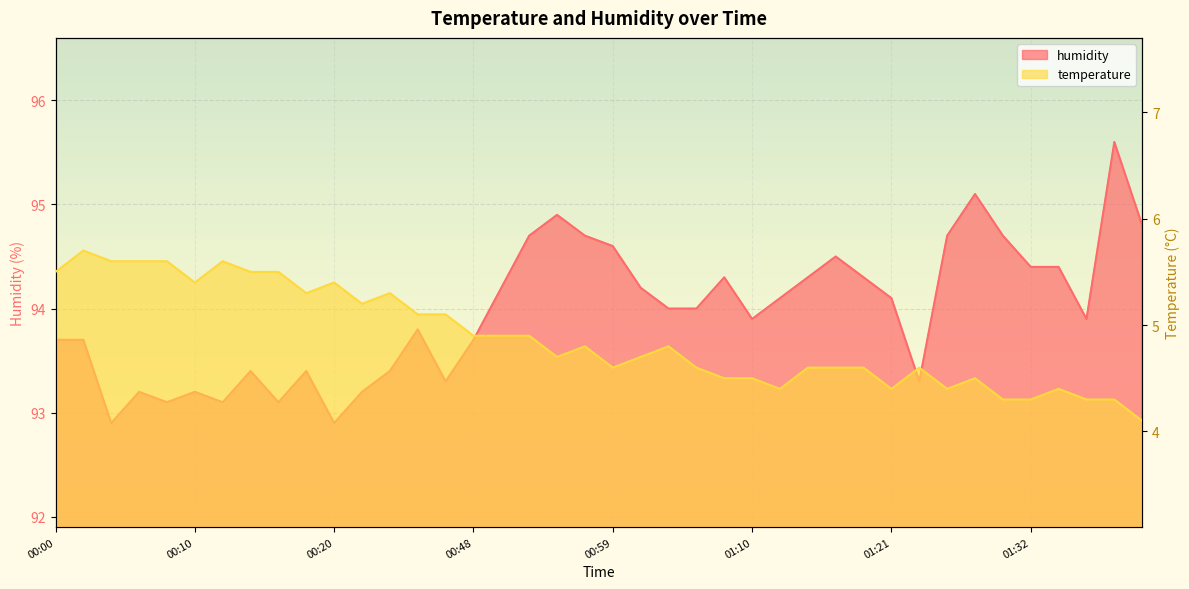

Reading left to right, extract all data points from this chart.

temperature: 5.5	5.7	5.6	5.6	5.6	5.4	5.6	5.5	5.5	5.3	5.4	5.2	5.3	5.1	5.1	4.9	4.9	4.9	4.7	4.8	4.6	4.7	4.8	4.6	4.5	4.5	4.4	4.6	4.6	4.6	4.4	4.6	4.4	4.5	4.3	4.3	4.4	4.3	4.3	4.1
humidity: 93.7	93.7	92.9	93.2	93.1	93.2	93.1	93.4	93.1	93.4	92.9	93.2	93.4	93.8	93.3	93.7	94.2	94.7	94.9	94.7	94.6	94.2	94.0	94.0	94.3	93.9	94.1	94.3	94.5	94.3	94.1	93.3	94.7	95.1	94.7	94.4	94.4	93.9	95.6	94.8